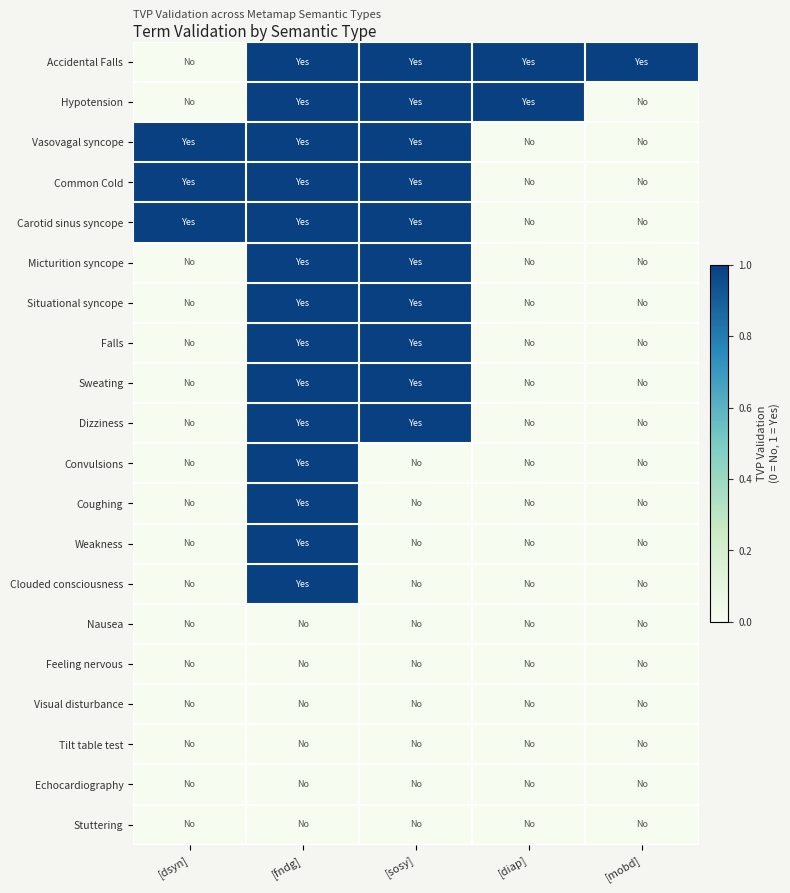

Which has a higher value, [sosy] or [mobd]?

[sosy]